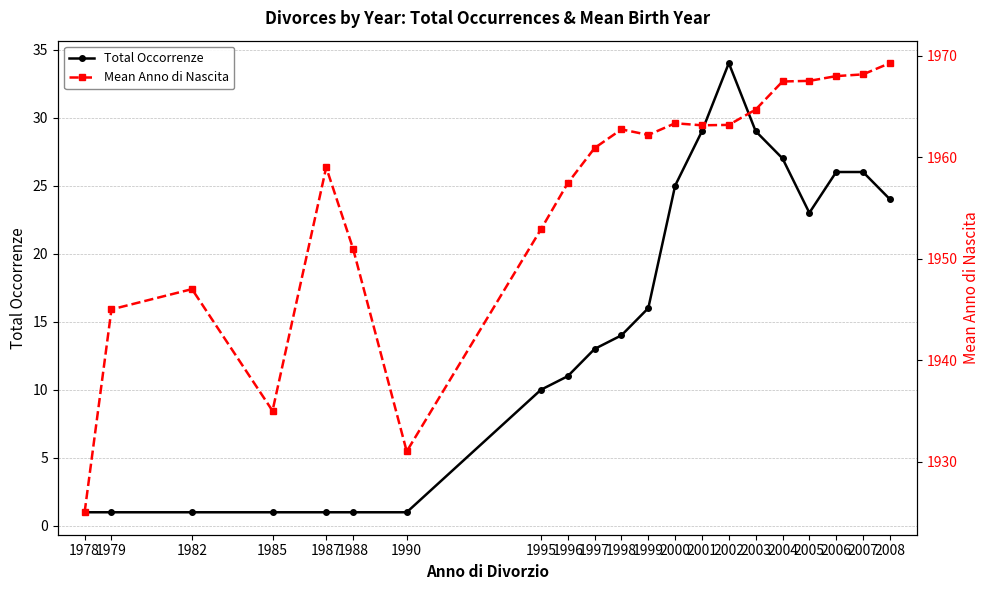

What is the difference between the second highest and second lowest values in the Mean Anno di Nascita series?

37.2